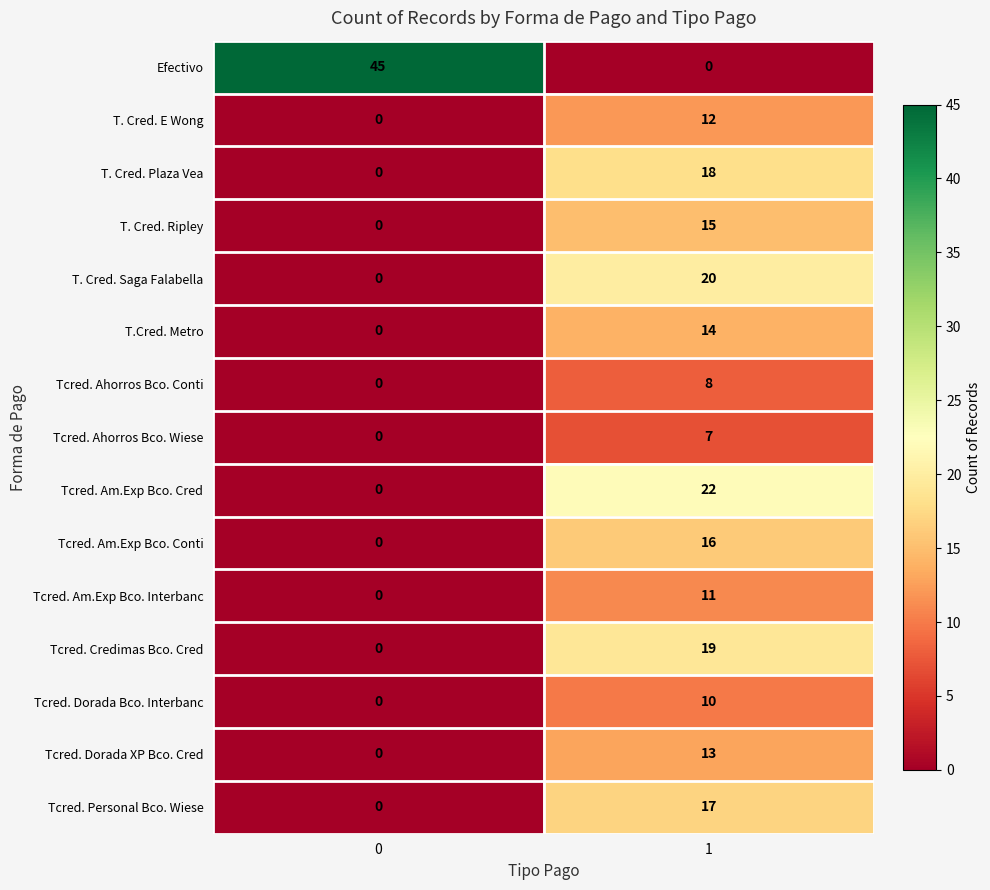

What is the spread (max minus min) of values at 0?

45